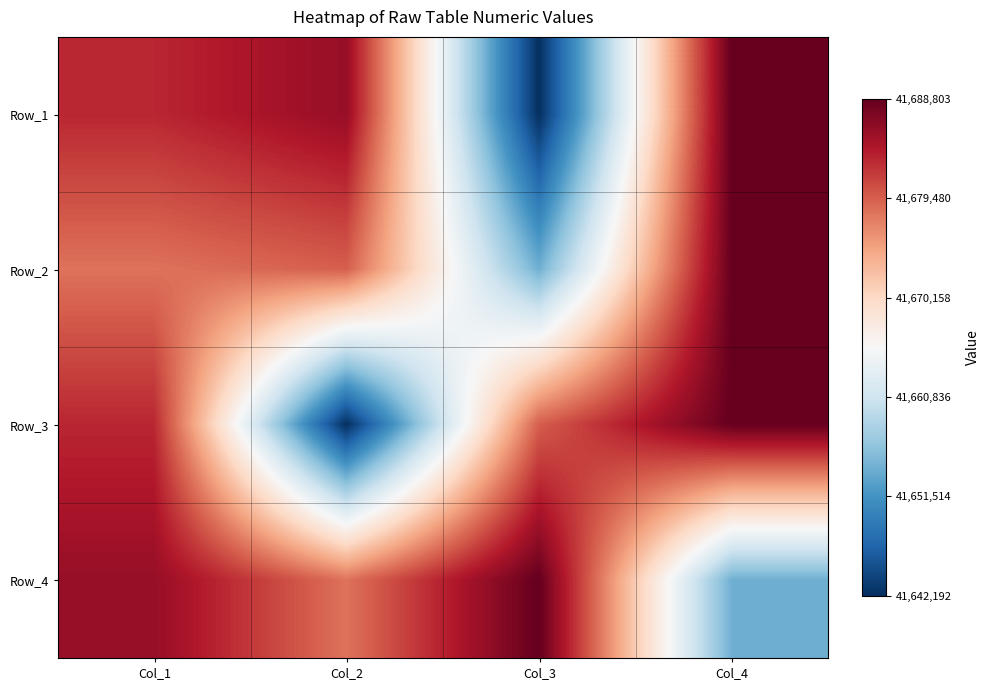

Which has a higher value, Col_1 or Col_2?

Col_2